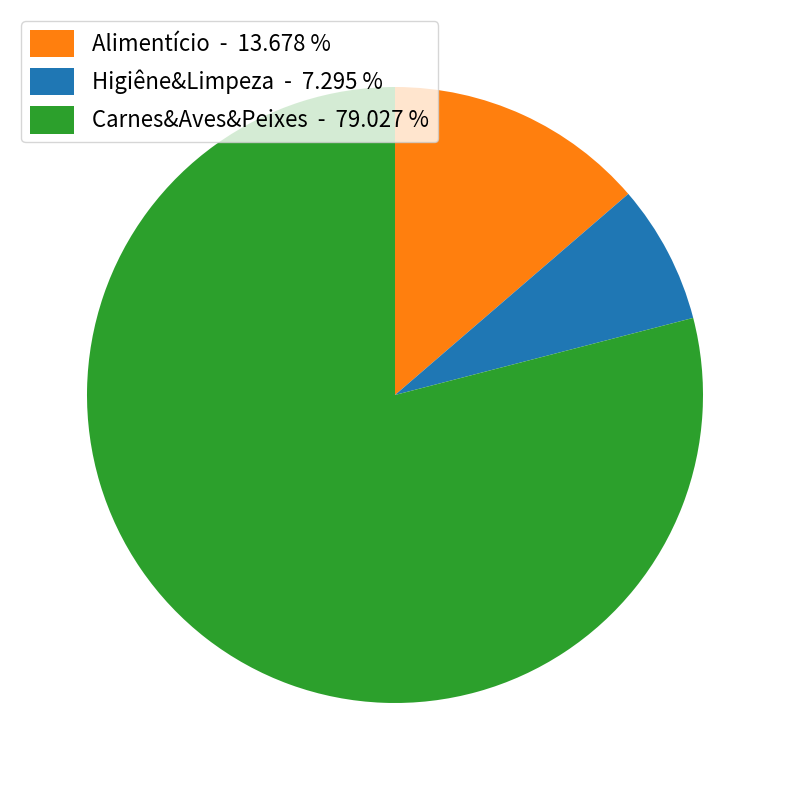

What is the majority slice?

Carnes&Aves&Peixes